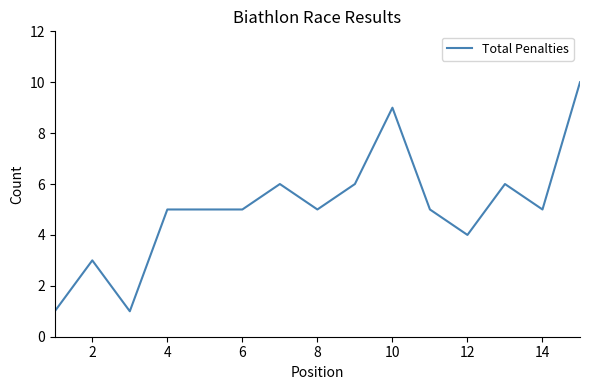

What is the maximum value shown in the chart?

10